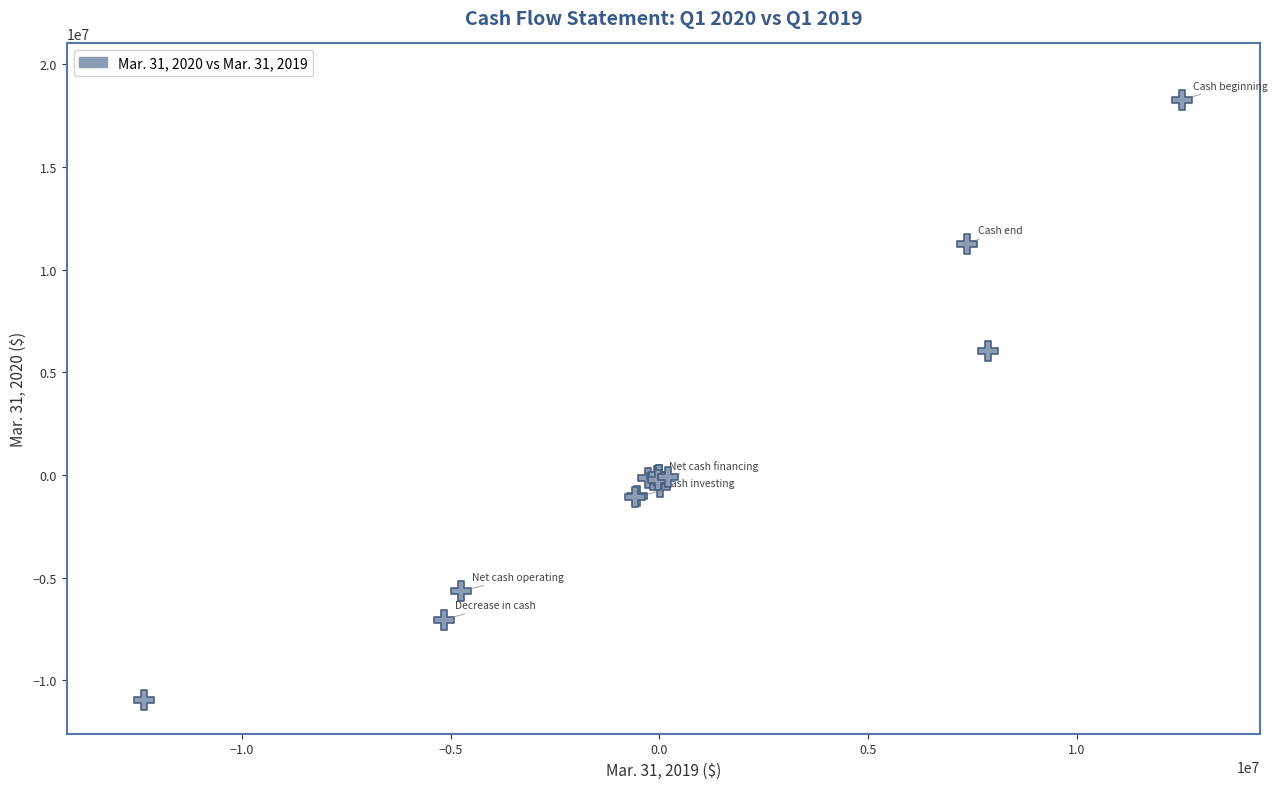

What Y value in the scatter plot is closest to 3659975?

6061411